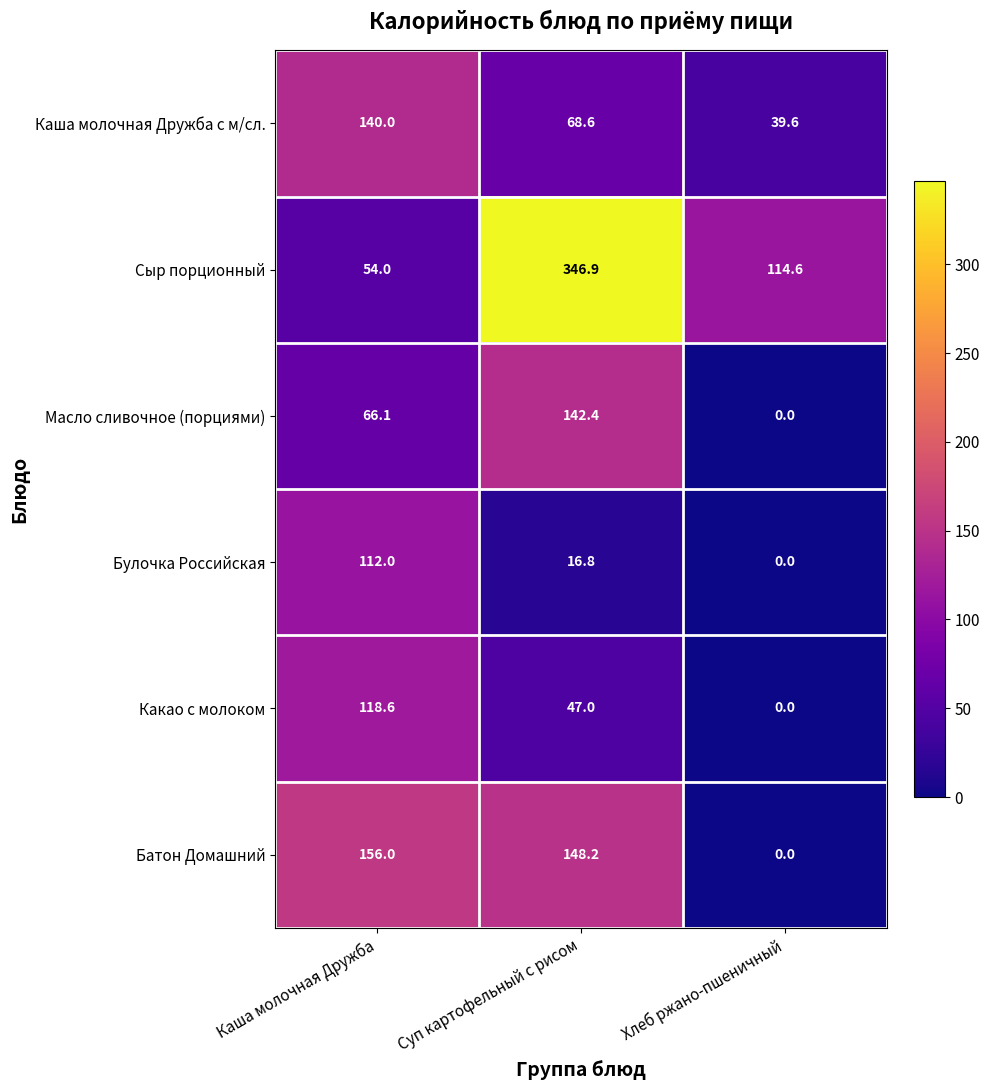

What is the difference between the highest and lowest values at Хлеб ржано-пшеничный?

114.6